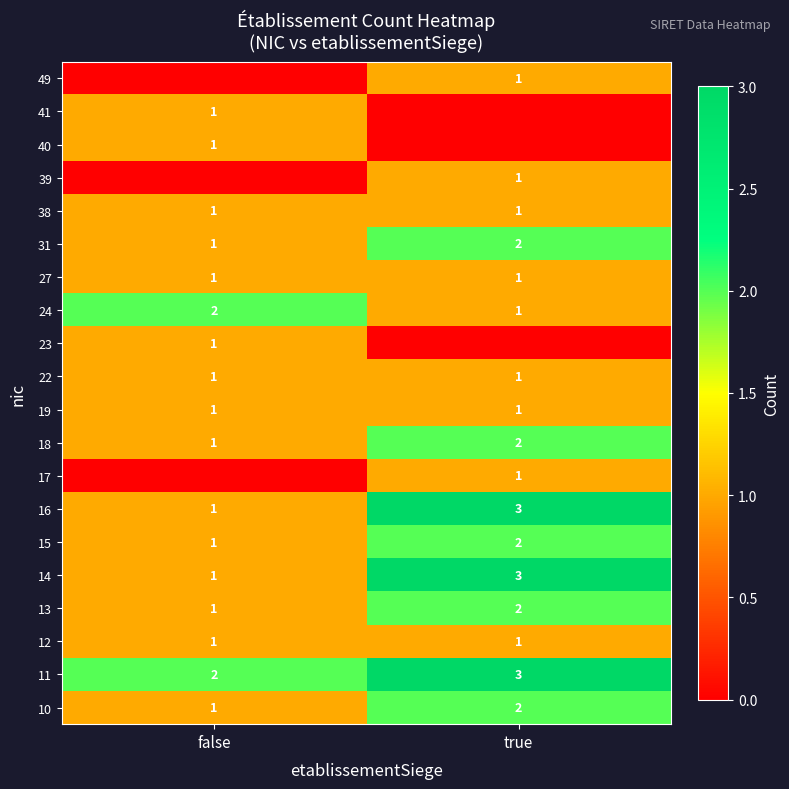

At which label is 31 closest to 1?

false